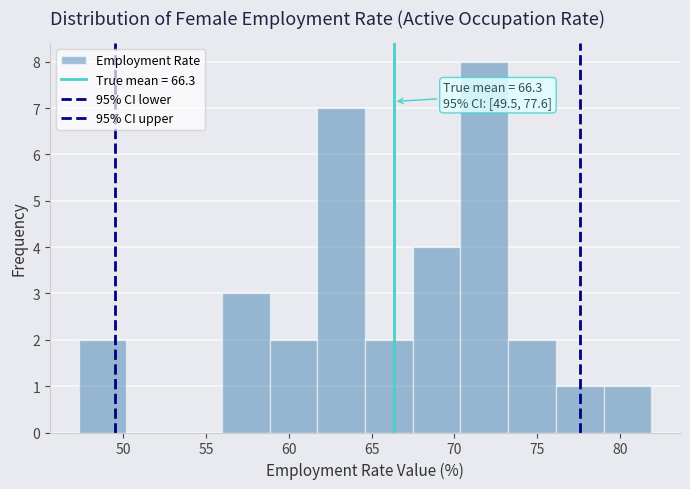

Which range on the x-axis has the tallest bar?

70.5 to 73.5